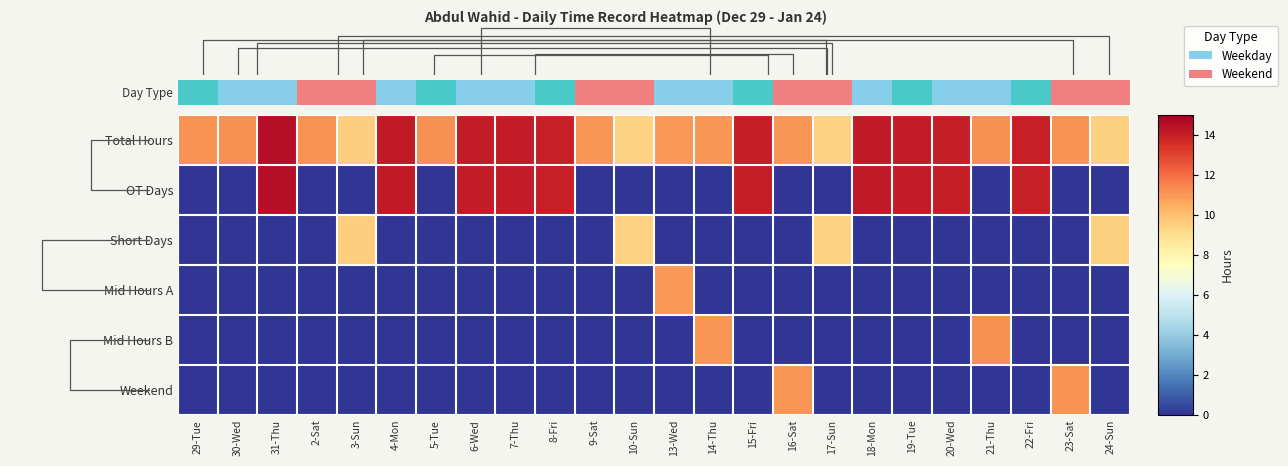

Where is OT Days nearest to the value 7?

22-Fri